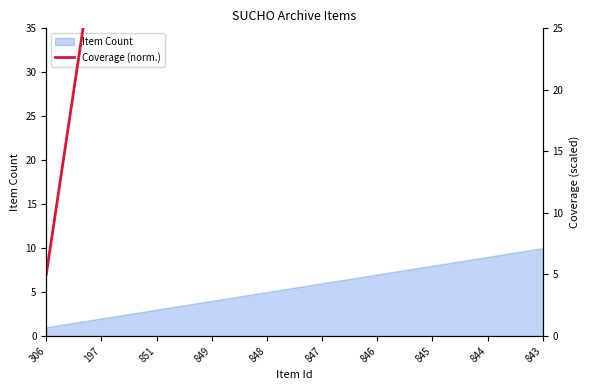

How many points are higher than both their immediate neighbors (excluding endpoints)?

1